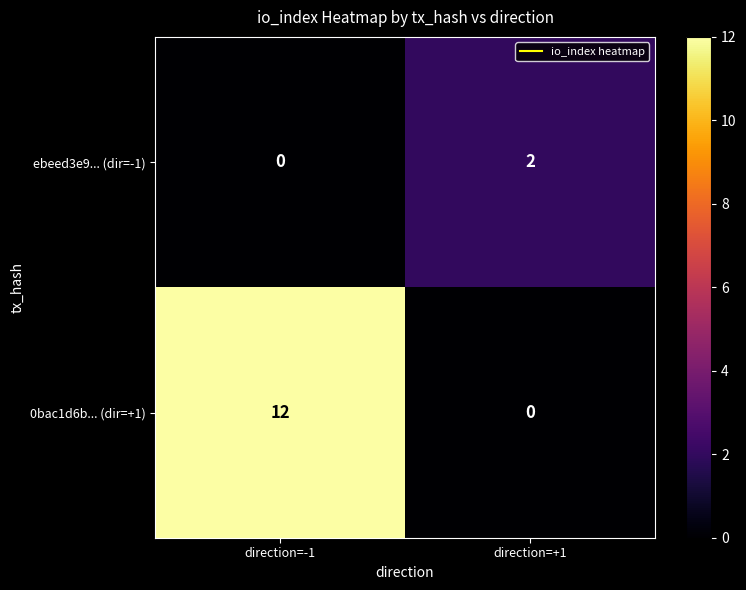

Which category has the lowest value in the ebeed3e9... (dir=-1) series?

direction=-1